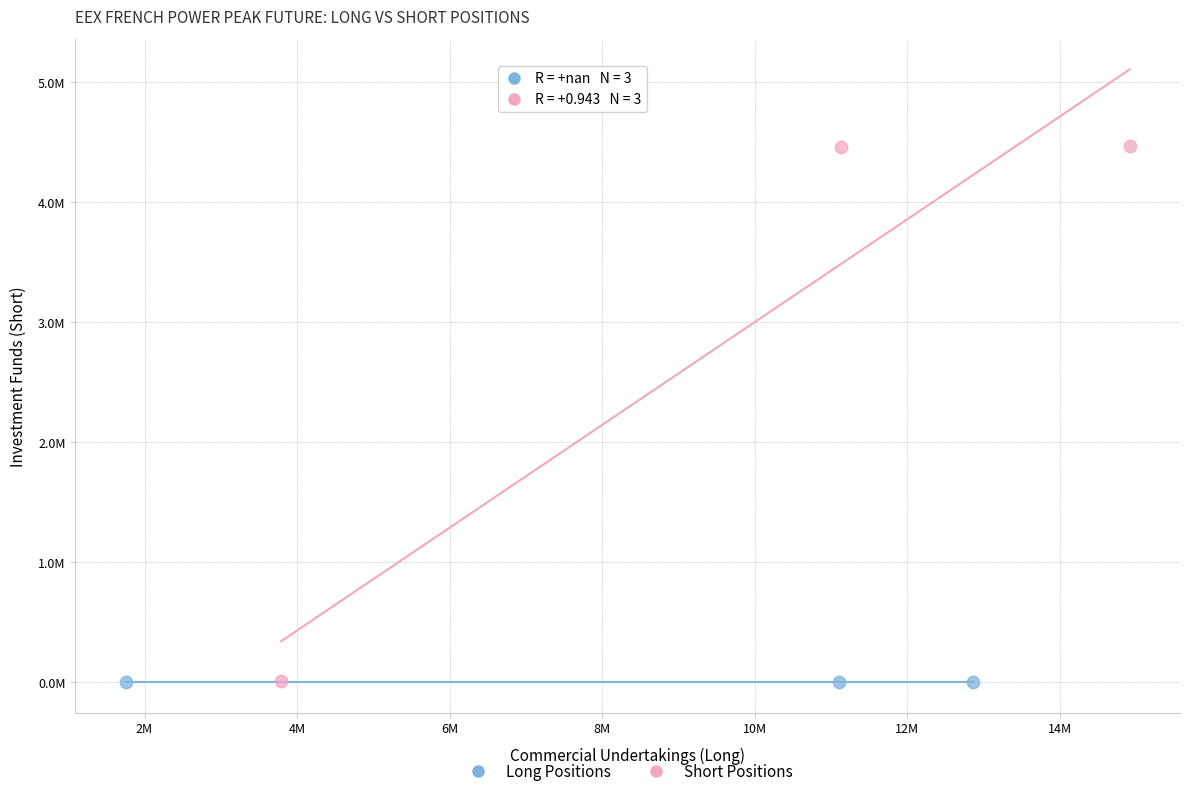

What are all the series names shown in the legend?

Long Positions, Short Positions